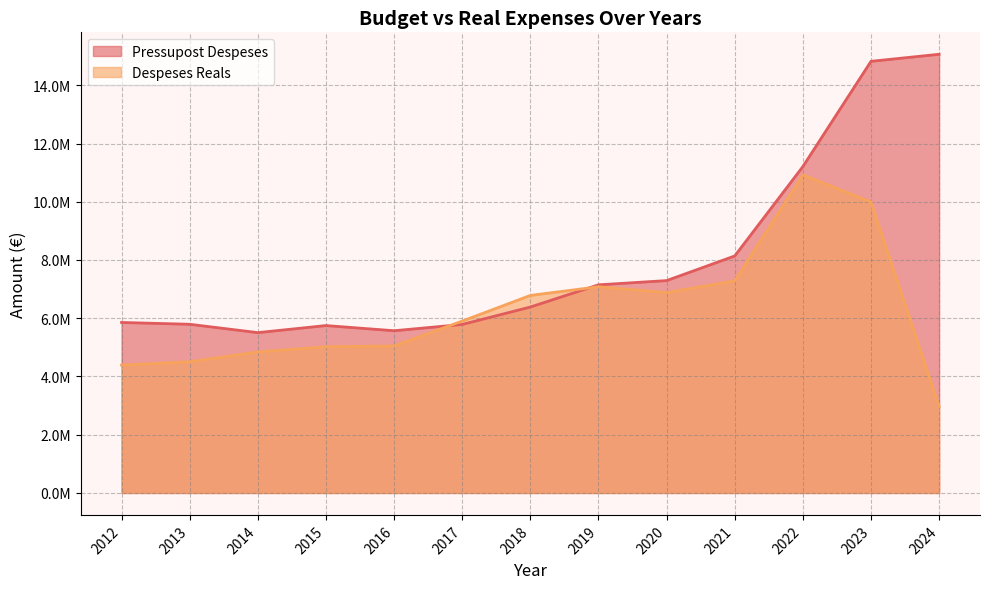

What is the total value across all series at 2012?

10246374.1